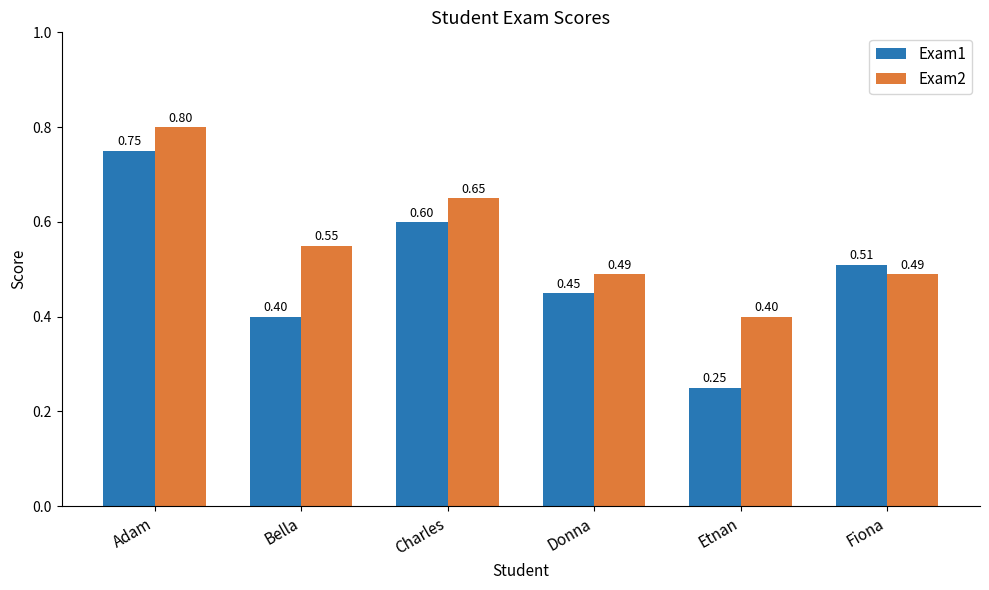

How many distinct data groups are displayed?

2